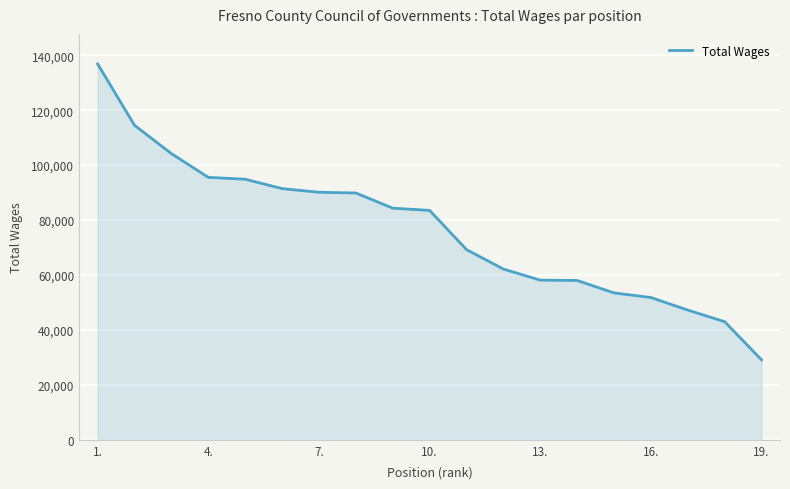

What is the greatest value displayed?

136828